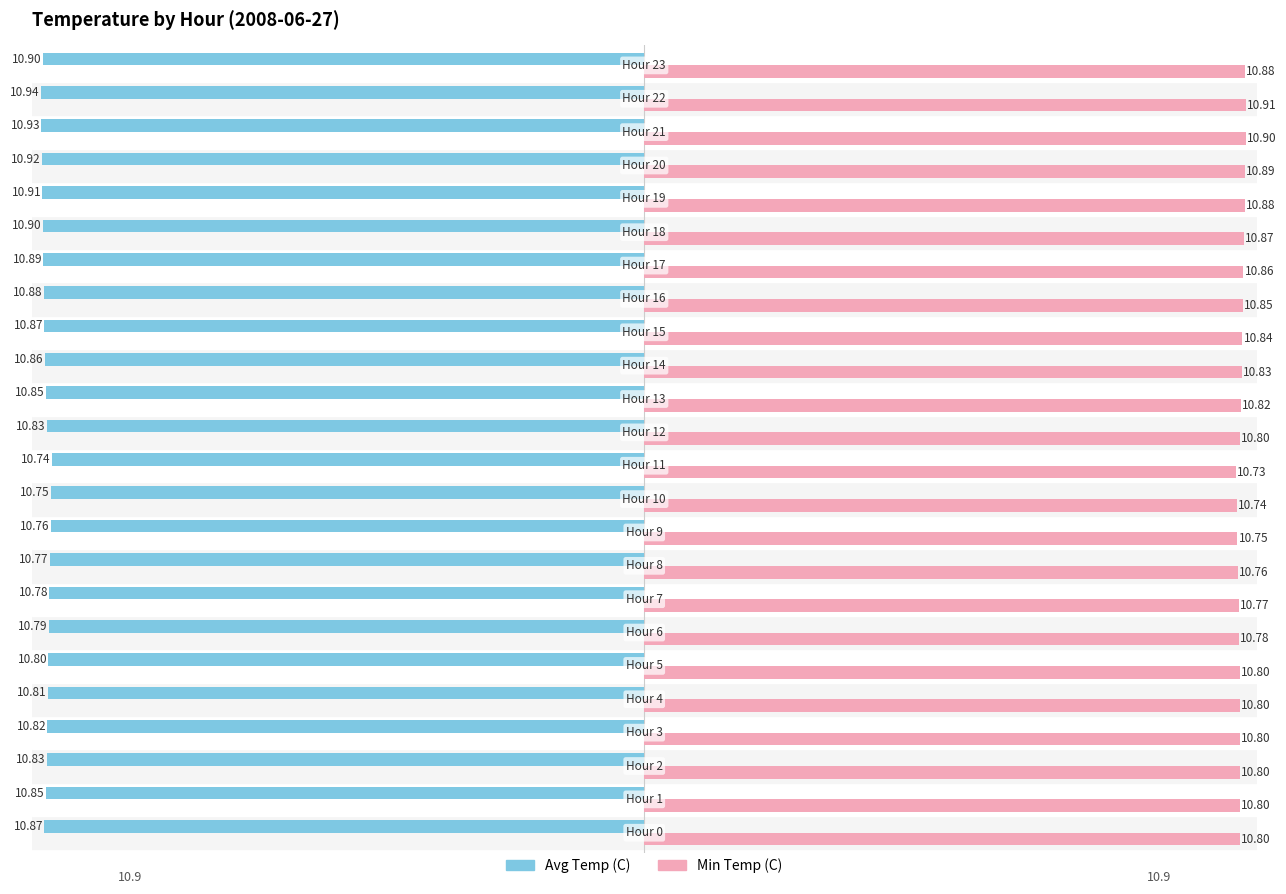

At how many categories does at least one series exceed -8?

24